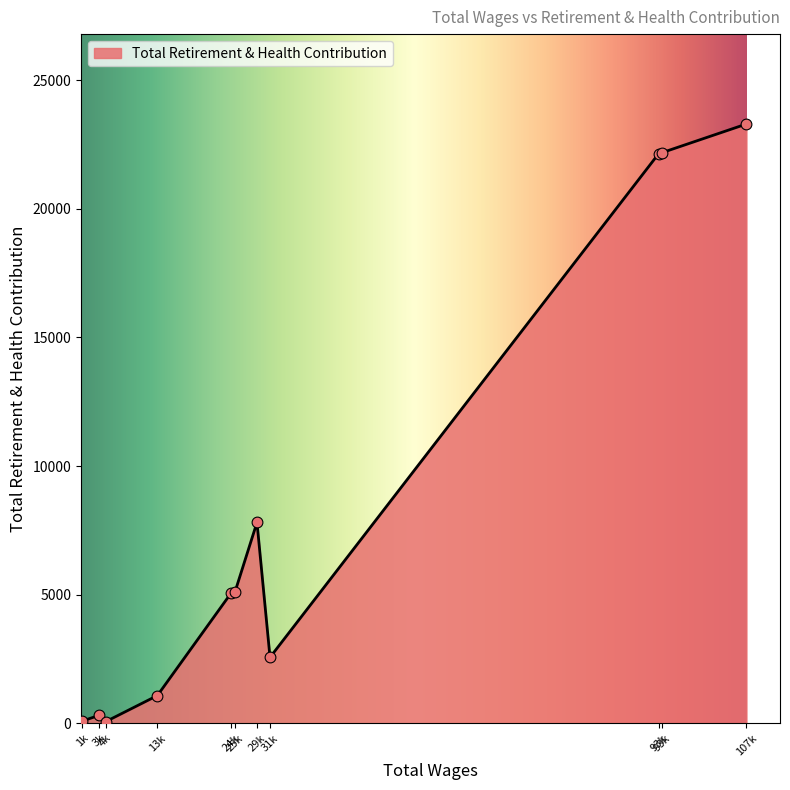

Does the chart have visible grid lines?

No